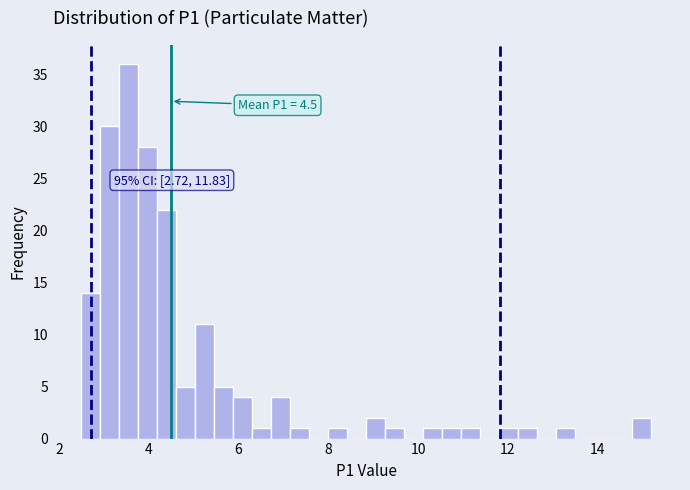

Around what value on the x-axis is the tallest bar? Give the approximate position of its centre, as read against the axis.

3.6